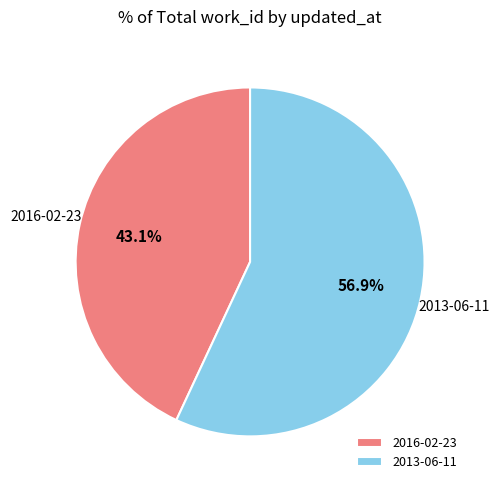

To the nearest percent, what is the difference between the largest and smallest slice percentages?

14%